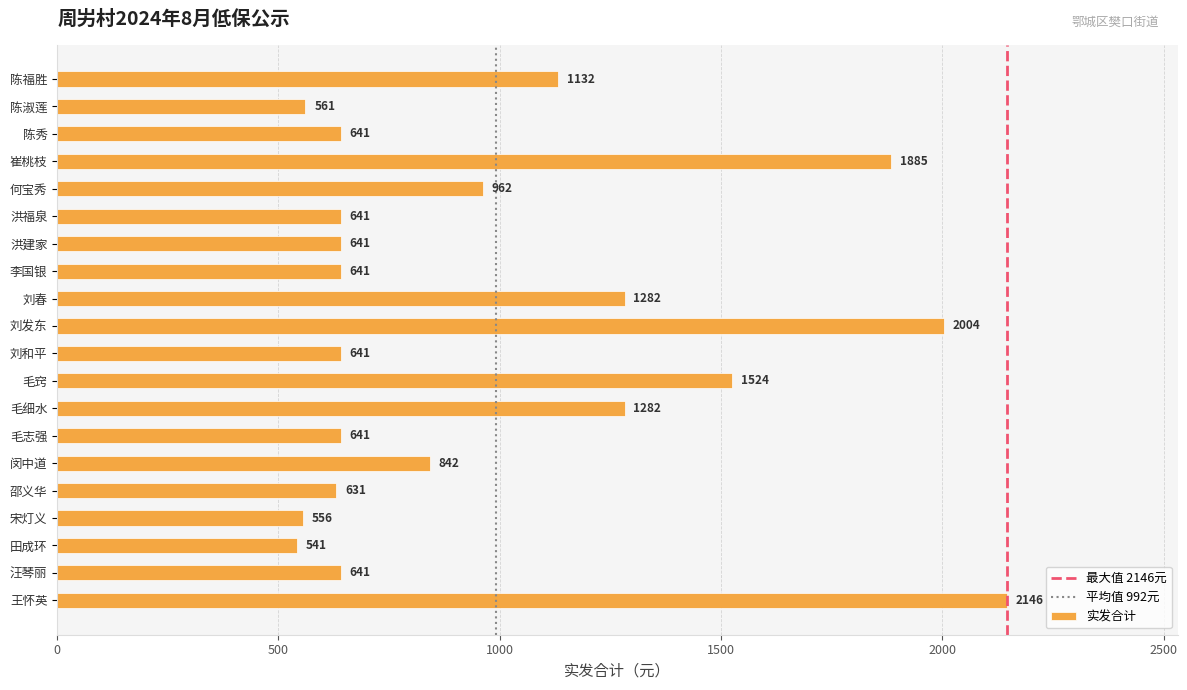

What is the label of the 12th bar from the top?

毛窍